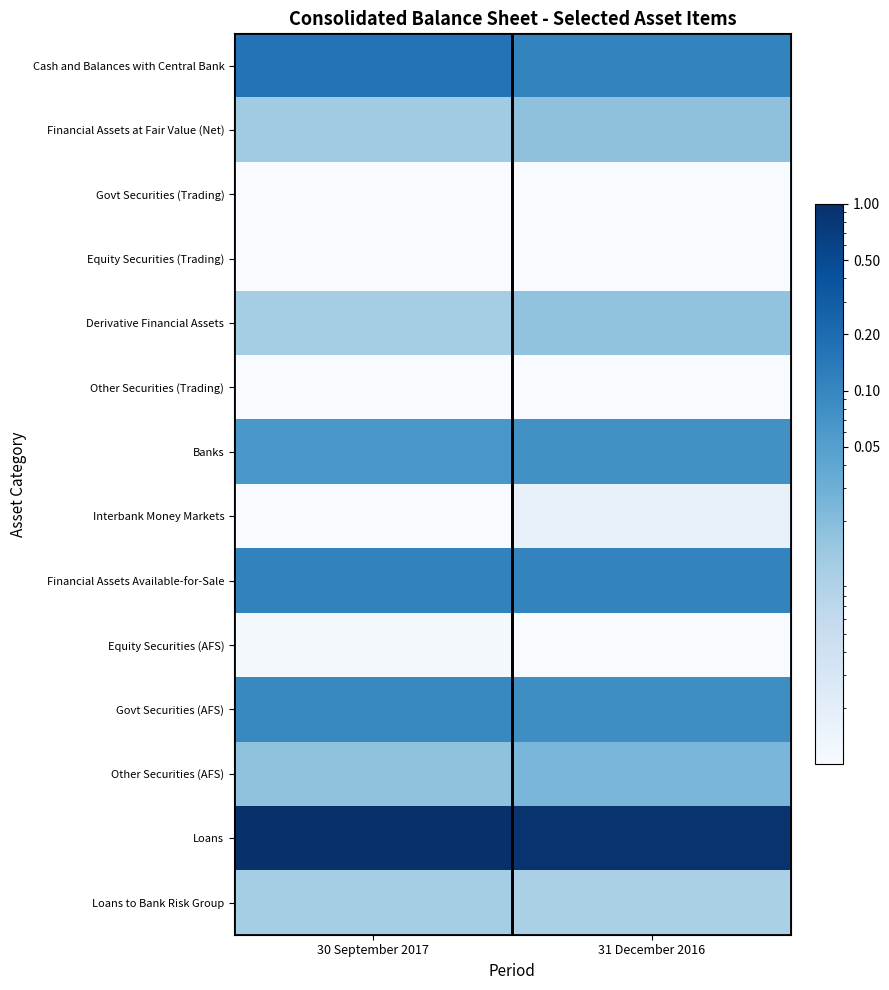

Reading right to left, extract all data points from this chart.

Cash and Balances with Central Bank: 31 December 2016=0.1	30 September 2017=0.2
Financial Assets at Fair Value (Net): 31 December 2016=0.0	30 September 2017=0.0
Govt Securities (Trading): 31 December 2016=0.0	30 September 2017=0.0
Equity Securities (Trading): 31 December 2016=0.0	30 September 2017=0.0
Derivative Financial Assets: 31 December 2016=0.0	30 September 2017=0.0
Other Securities (Trading): 31 December 2016=0.0	30 September 2017=0.0
Banks: 31 December 2016=0.1	30 September 2017=0.1
Interbank Money Markets: 31 December 2016=0.0	30 September 2017=0.0
Financial Assets Available-for-Sale: 31 December 2016=0.1	30 September 2017=0.1
Equity Securities (AFS): 31 December 2016=0.0	30 September 2017=0.0
Govt Securities (AFS): 31 December 2016=0.1	30 September 2017=0.1
Other Securities (AFS): 31 December 2016=0.0	30 September 2017=0.0
Loans: 31 December 2016=0.9	30 September 2017=1.0
Loans to Bank Risk Group: 31 December 2016=0.0	30 September 2017=0.0